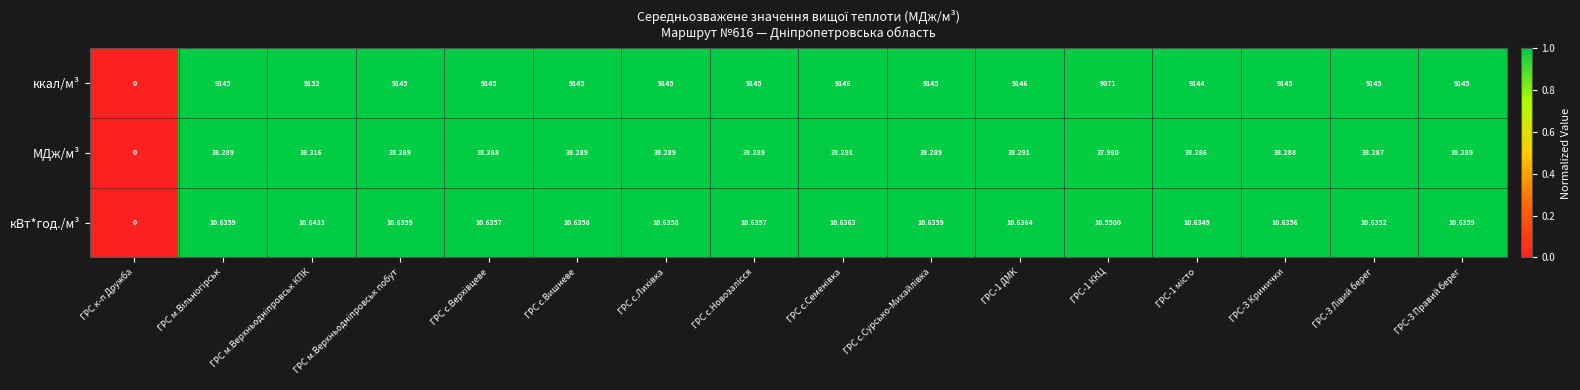

Where is кВт*год./м³ nearest to the value 5?

ГРС к-п Дружба